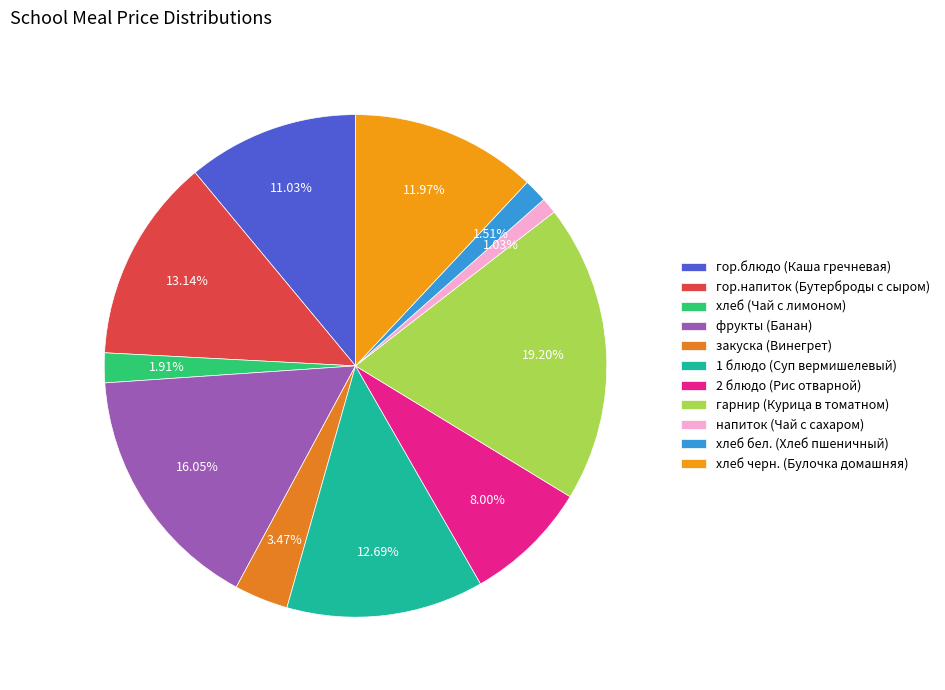

What is the total percentage of напиток (Чай с сахаром) and гор.напиток (Бутерброды с сыром)?

14.2%